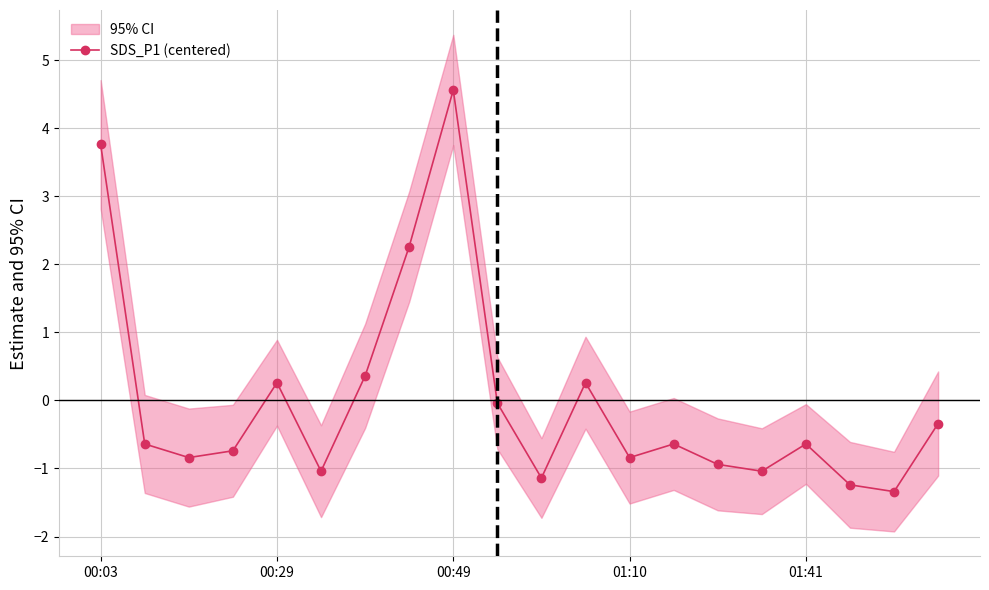

What is the highest value of the SDS_P1 (centered) series?

4.6